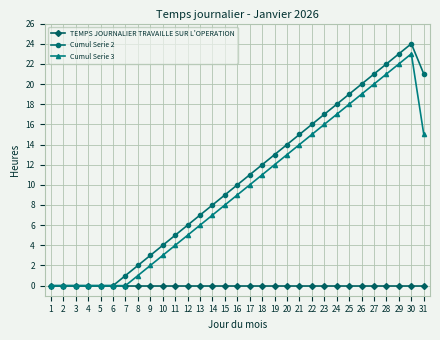

Is this an area chart (filled region under the line)?

No